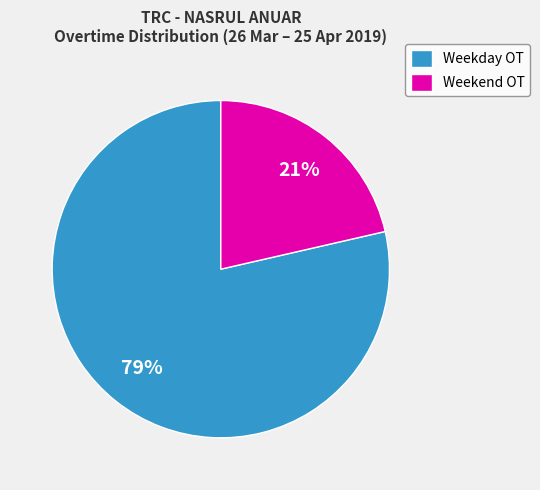

Count the number of slices in the pie.

2